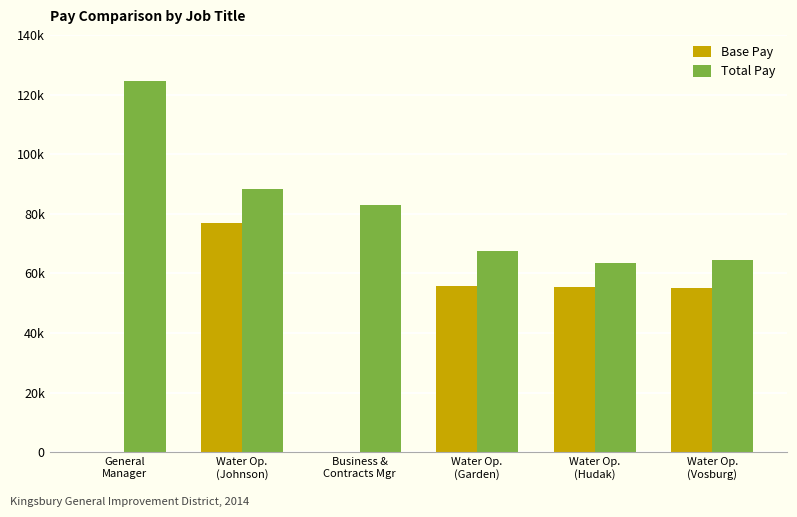

Are the bars grouped side by side (vs. stacked)?

Yes